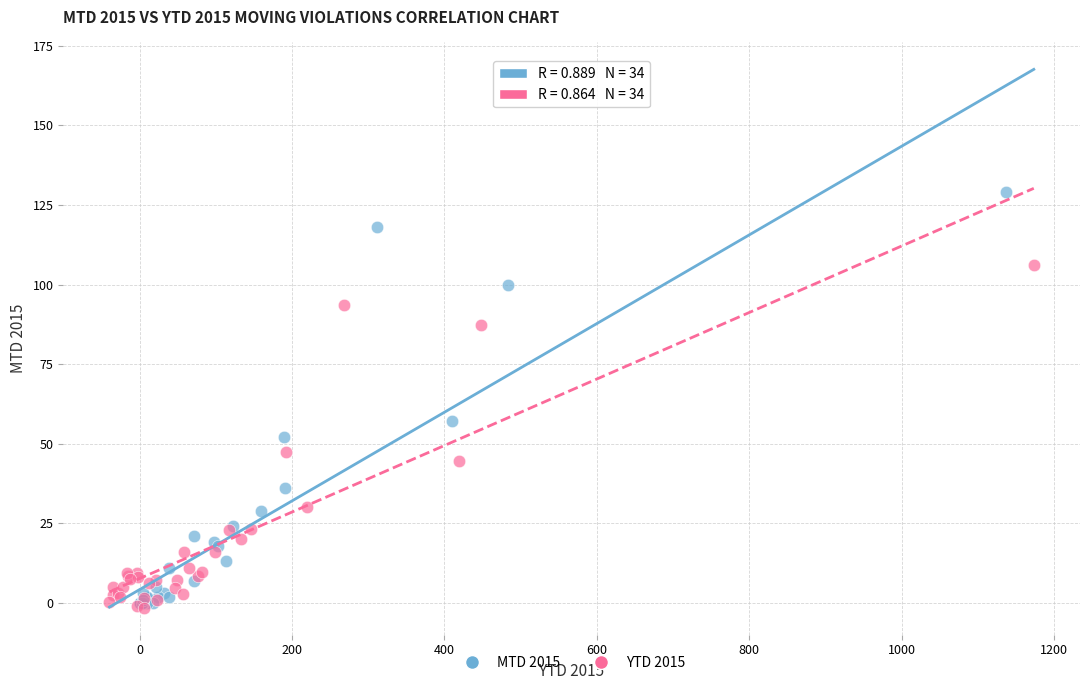

Which series reaches the minimum Y coordinate?

YTD 2015